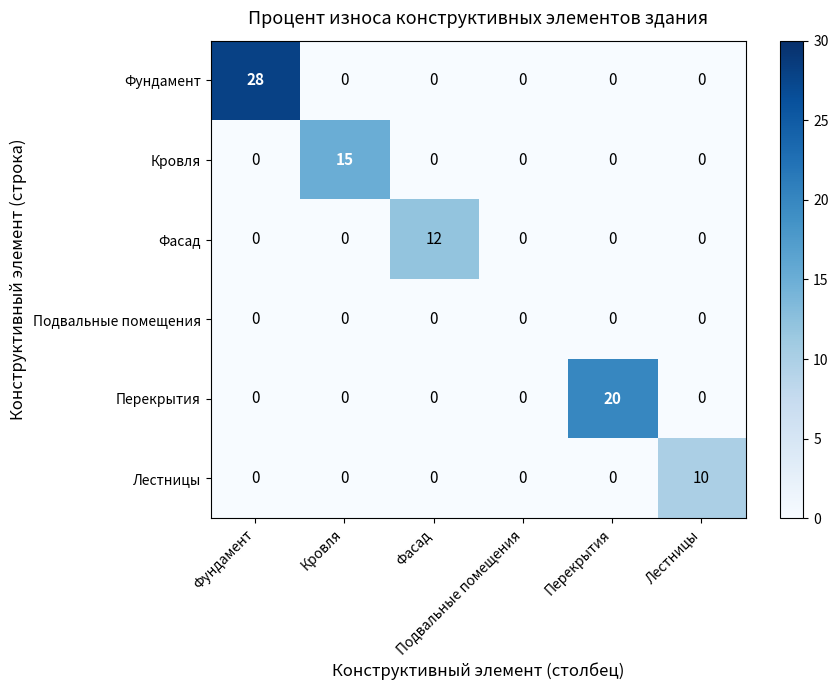

What is the greatest value displayed?

28